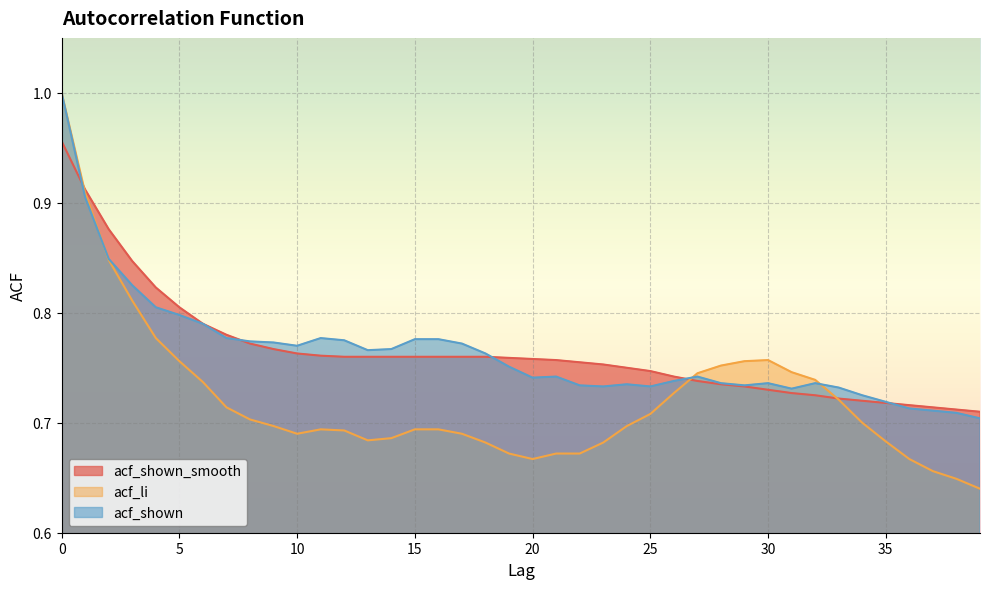

How many lines are shown in the chart?

3